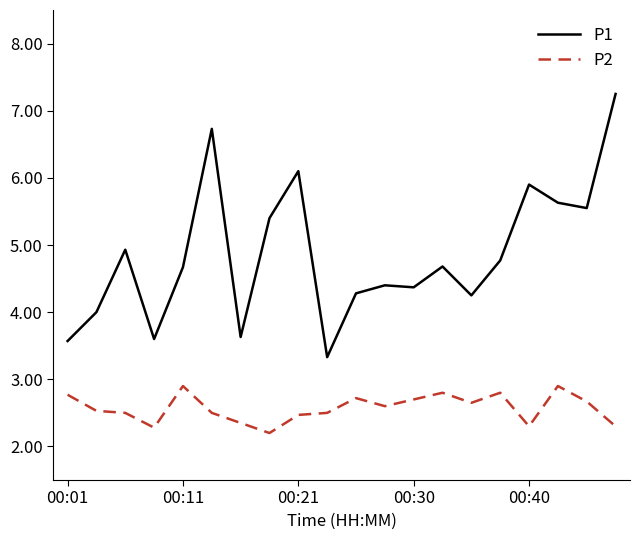

What is the lowest value of the P1 series?

3.3